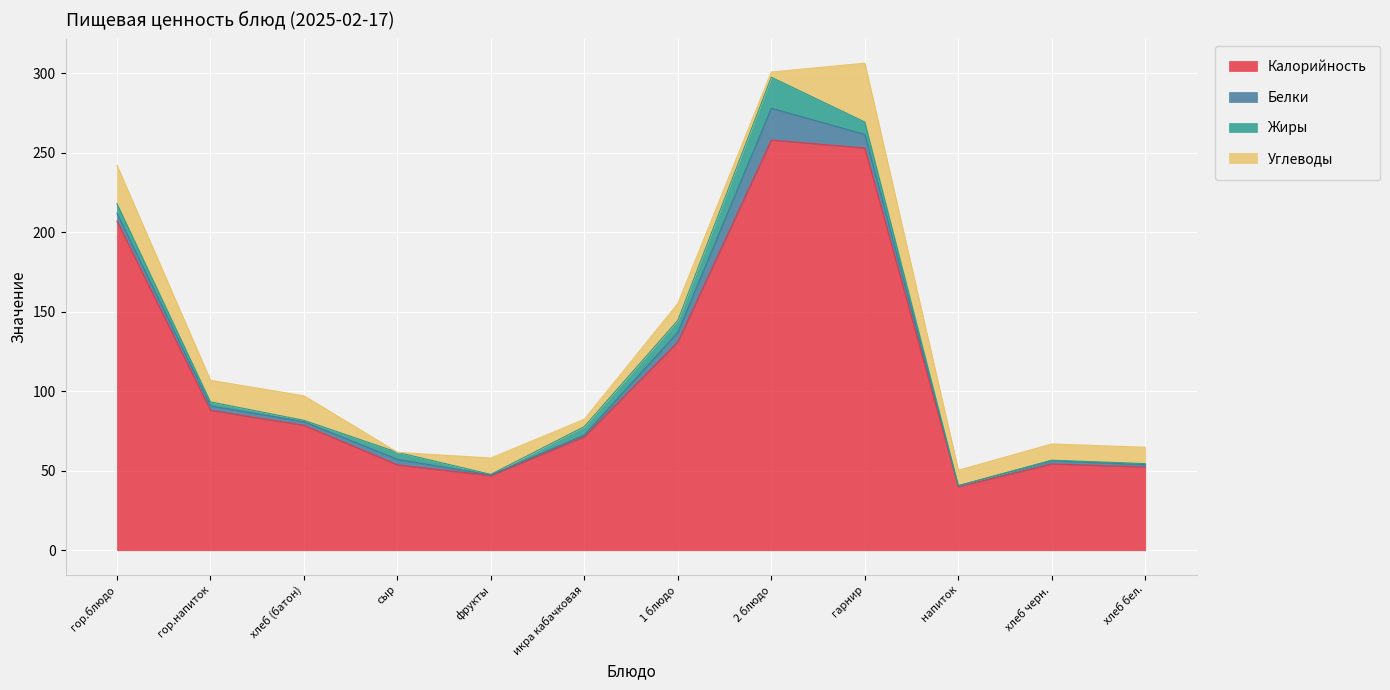

Does the chart display data point markers on the line(s)?

No